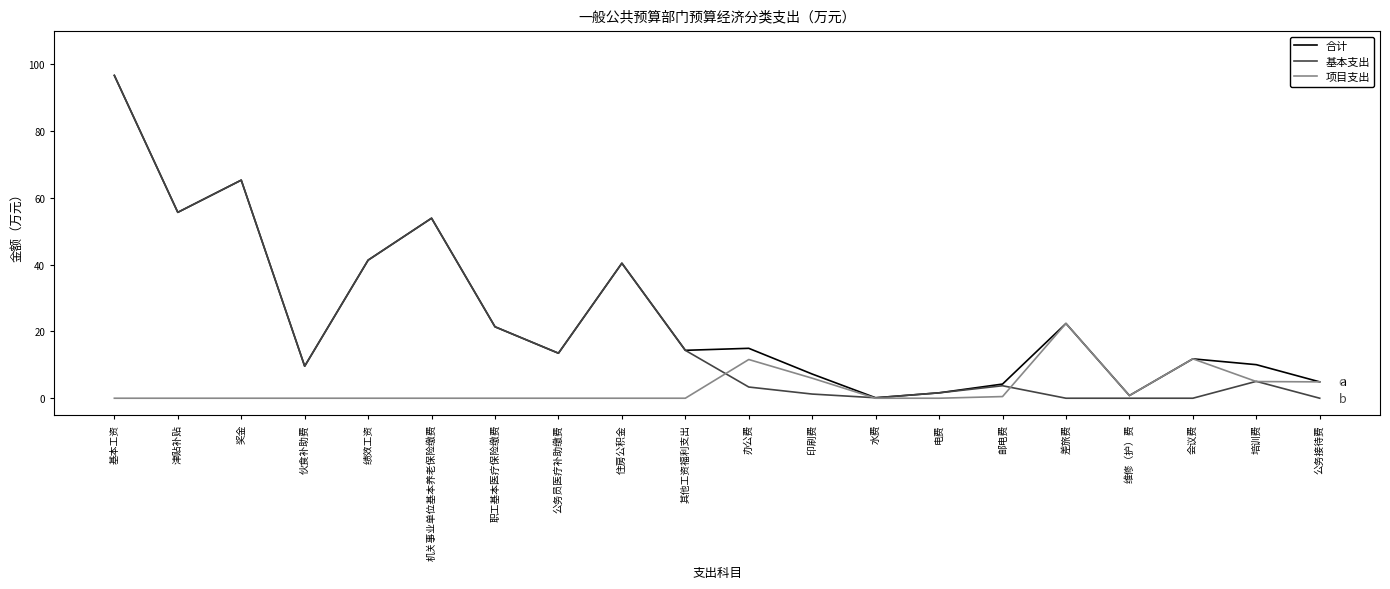

The value of 项目支出 at 伙食补助费 is 0.0. True or false?

True